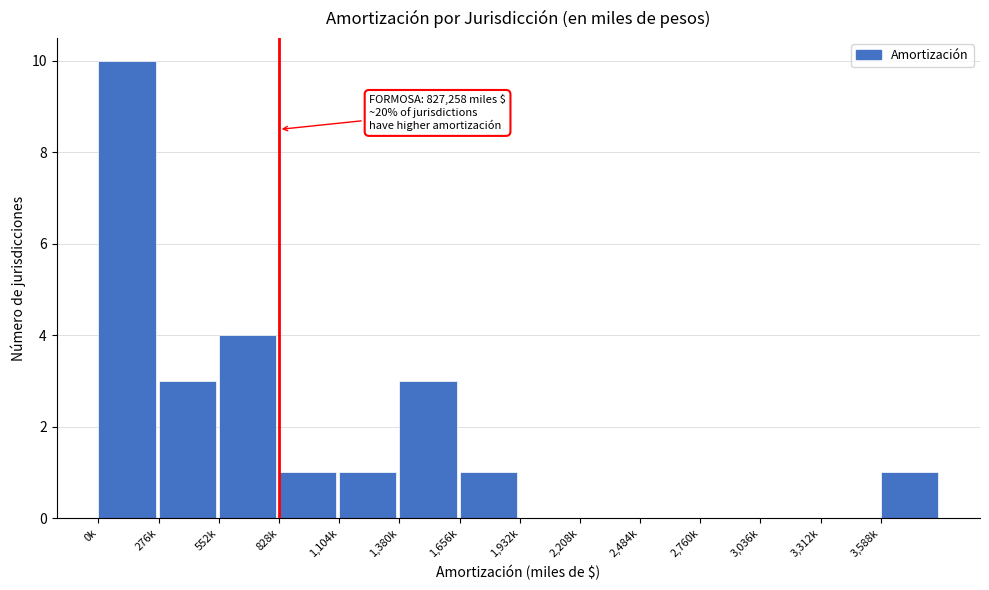

Reading left to right, what are all the values shown in this chart?

0k=10	276k=3	552k=4	828k=1	1,104k=1	1,380k=3	1,656k=1	1,932k=0	2,208k=0	2,484k=0	2,760k=0	3,036k=0	3,312k=0	3,588k=1